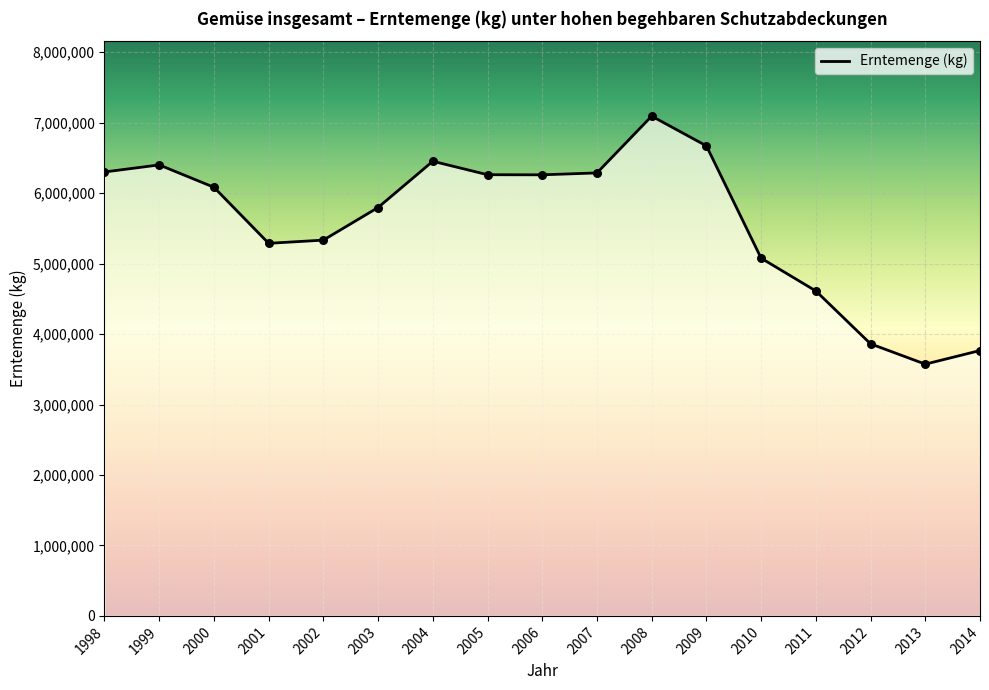

What is the change in value from 2008 to 2009?

-421736